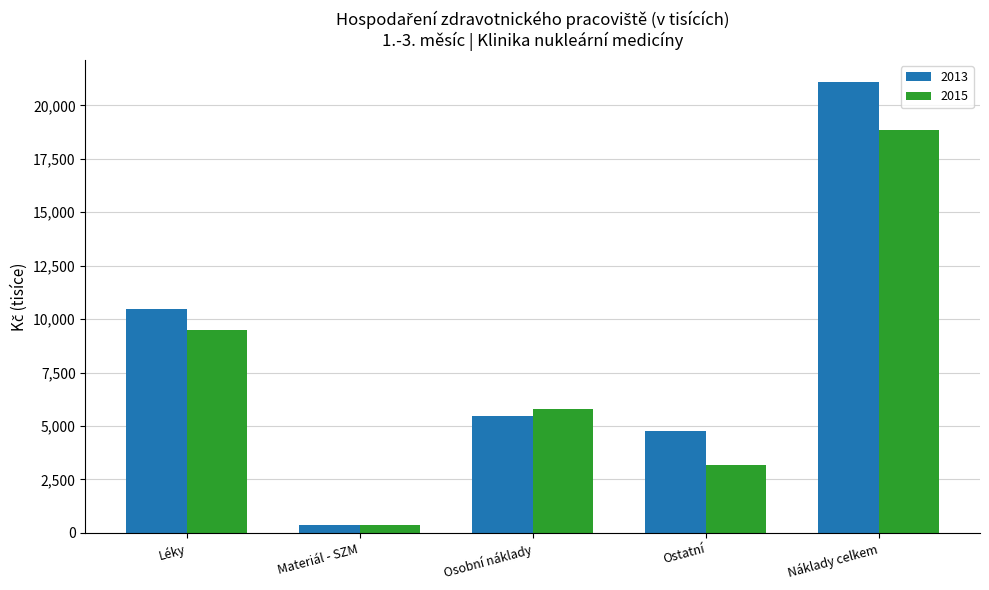

What are all the series names shown in the legend?

2013, 2015